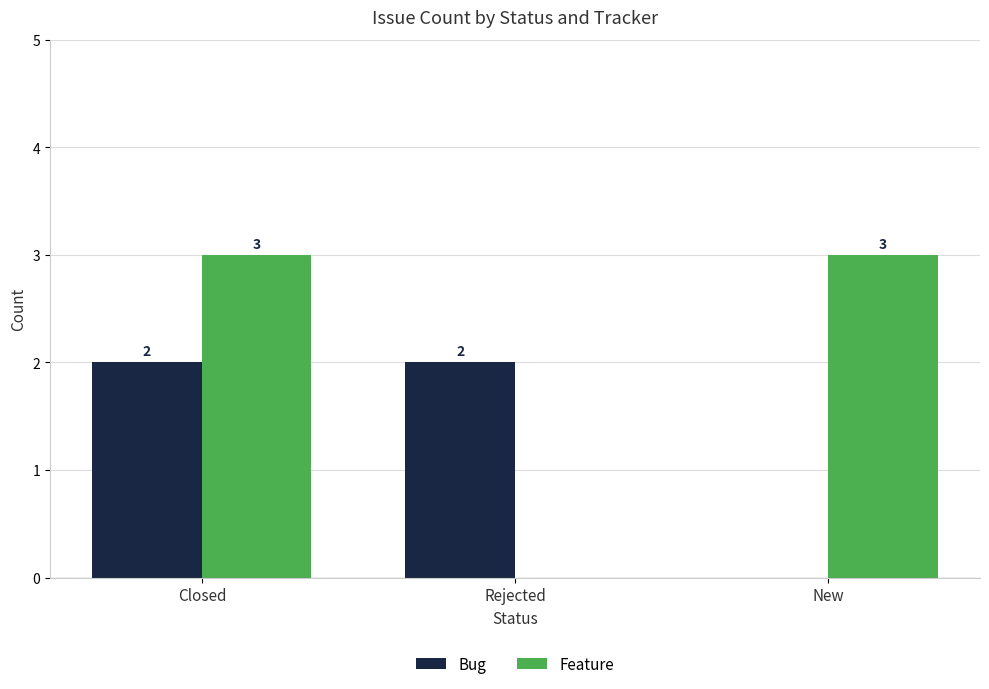

What is the greatest value displayed?

3